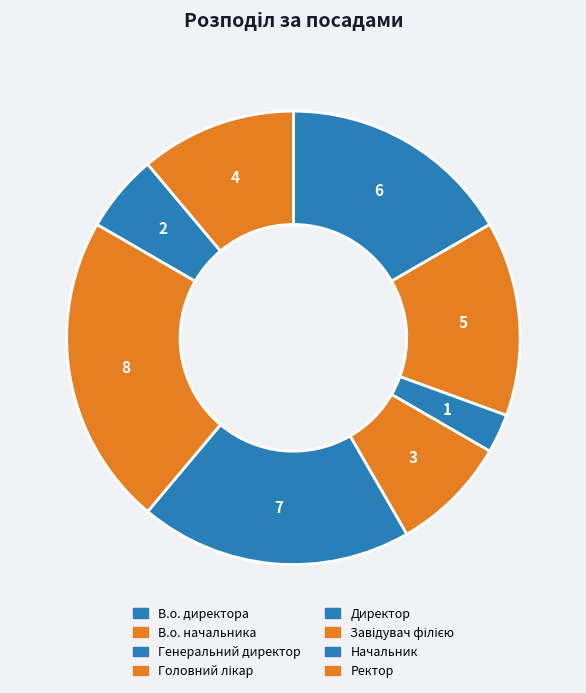

How many segments does this pie chart have?

8